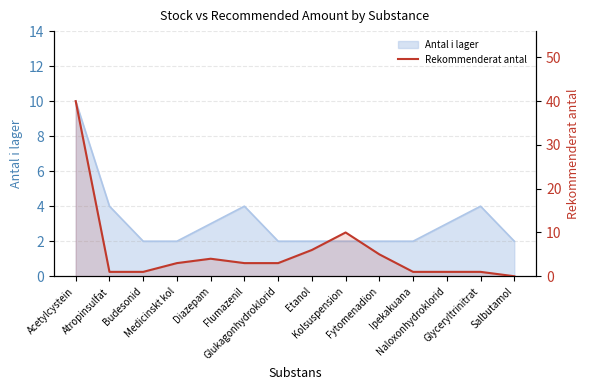

The value at Fytomenadion is 3. True or false?

False